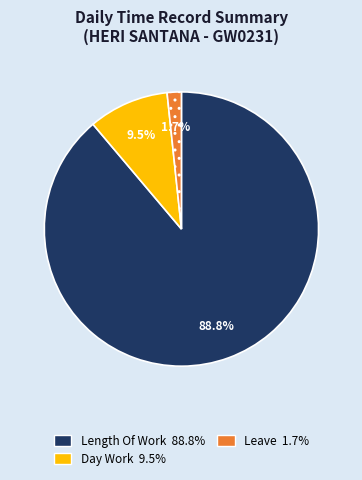

Does any single category account for the majority?

Yes